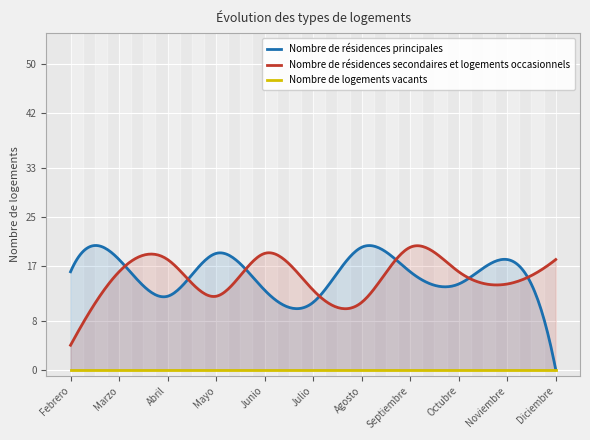

What are all the series names shown in the legend?

Nombre de résidences principales, Nombre de résidences secondaires et logements occasionnels, Nombre de logements vacants